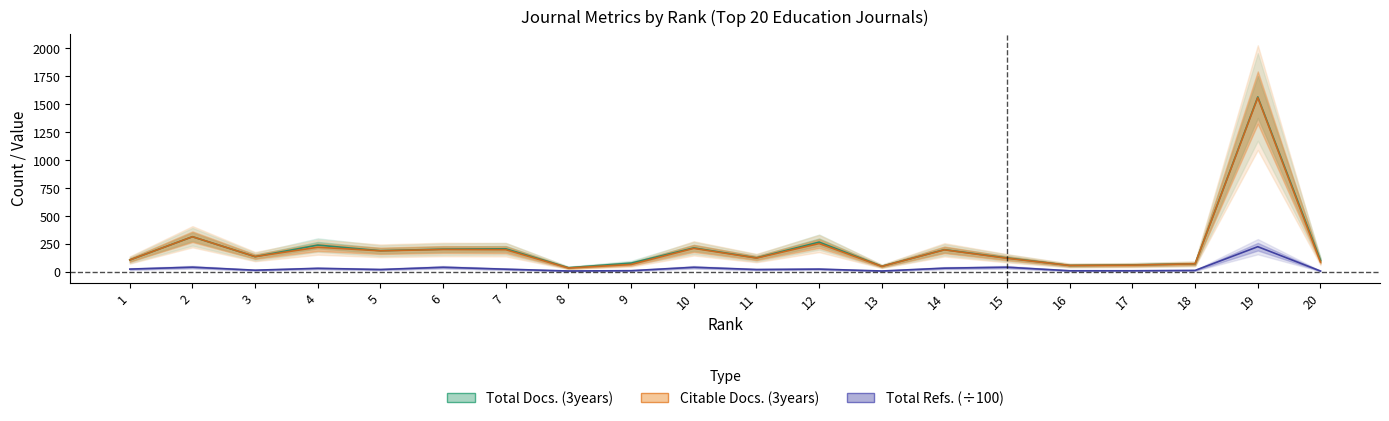

What is the difference between the maximum and minimum values in the Total Refs. series?

217.7